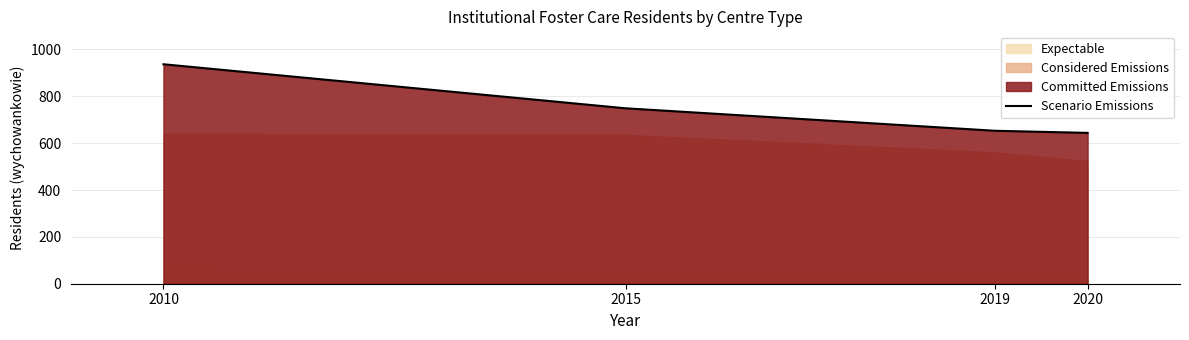

Count the number of values greater than 749.

1